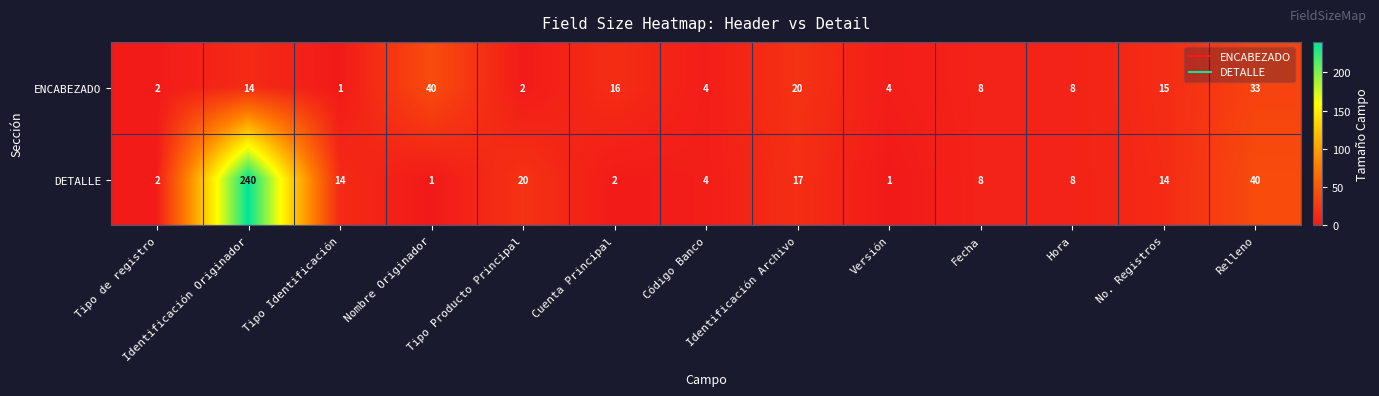

What is the difference between the highest and lowest values at Identificación Archivo?

3